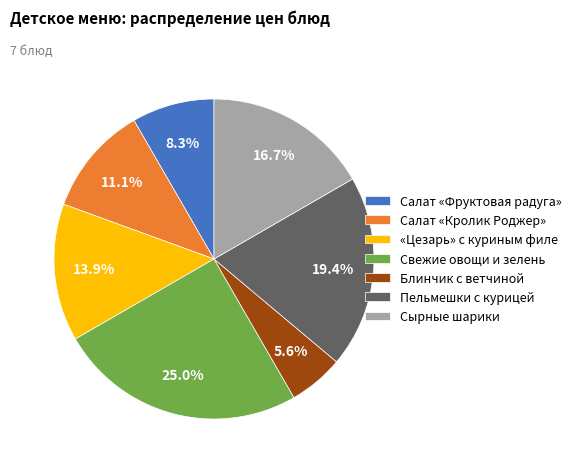

Is Блинчик с ветчиной the majority of the pie?

No